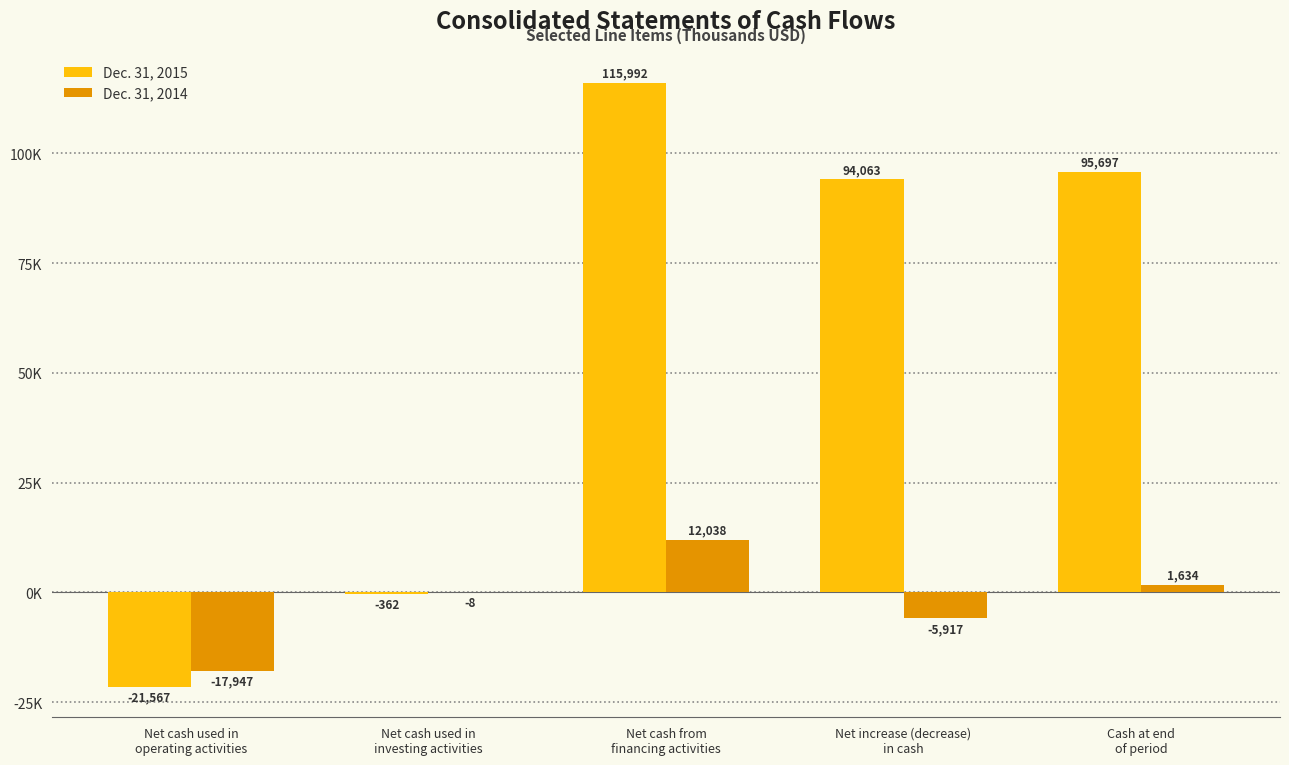

What is the value of the Dec. 31, 2014 bar at the 3rd from the left?

12038